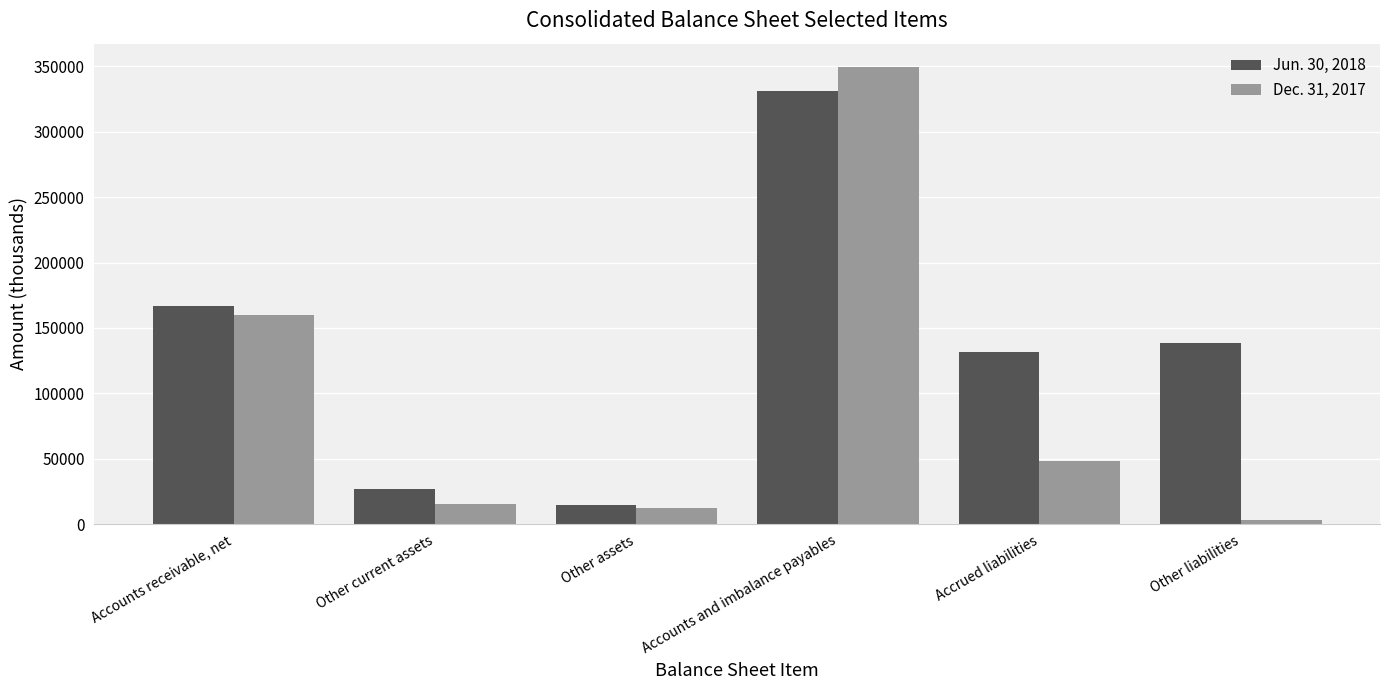

List the series in order of their peak value, lowest first.

Jun. 30, 2018, Dec. 31, 2017